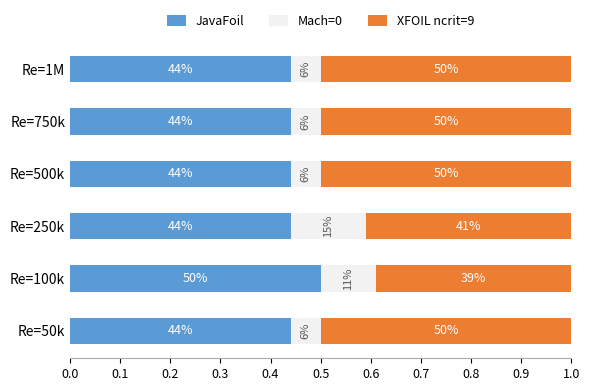

What are all the series names shown in the legend?

JavaFoil, Mach=0, XFOIL ncrit=9